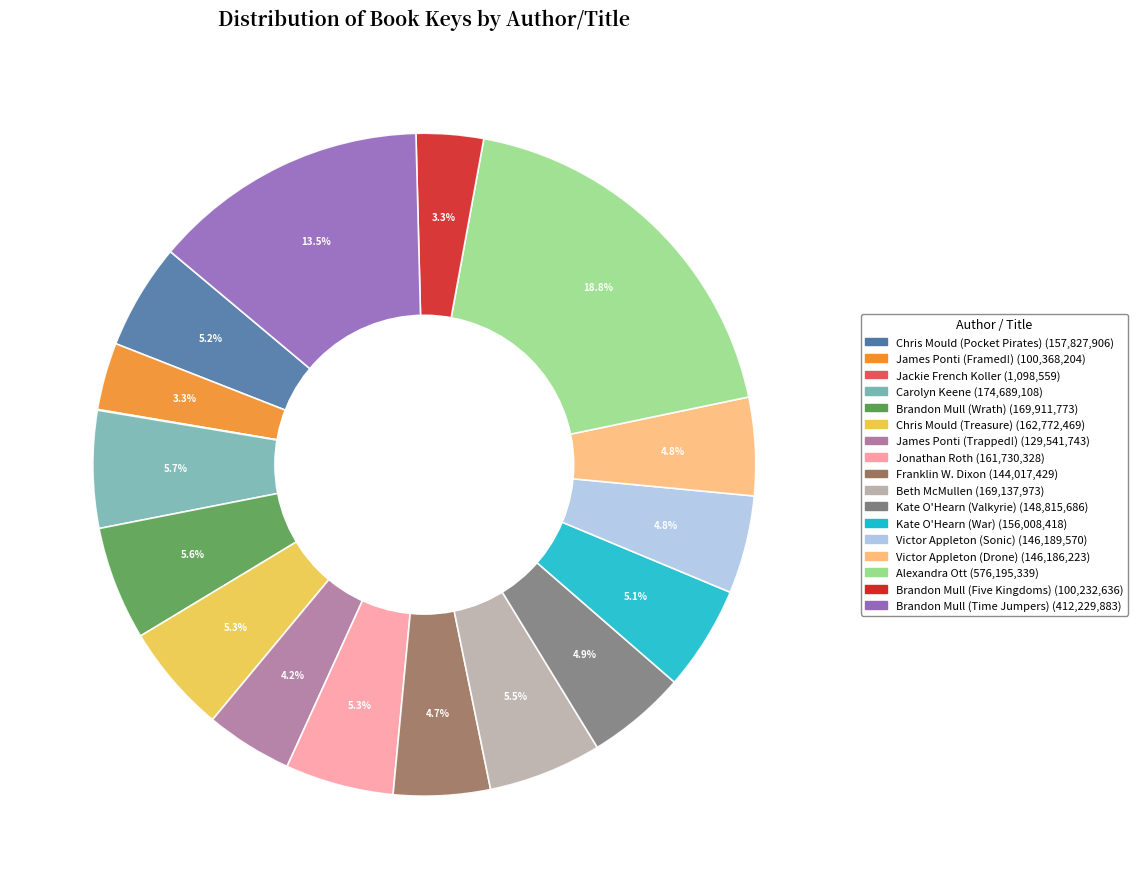

Is James Ponti (Framed!) the majority of the pie?

No